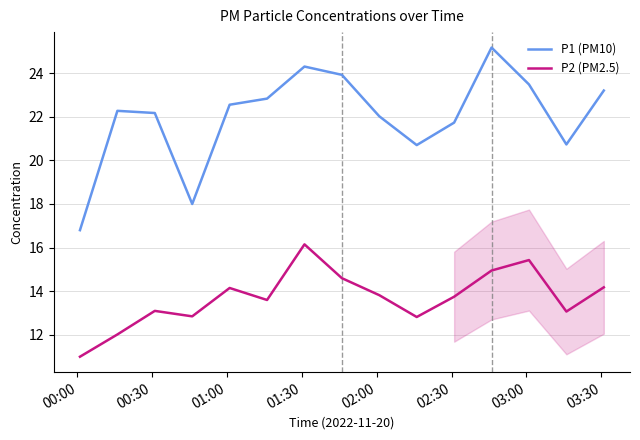

What is the difference between the maximum and minimum values in the P1 (PM10) series?

8.4